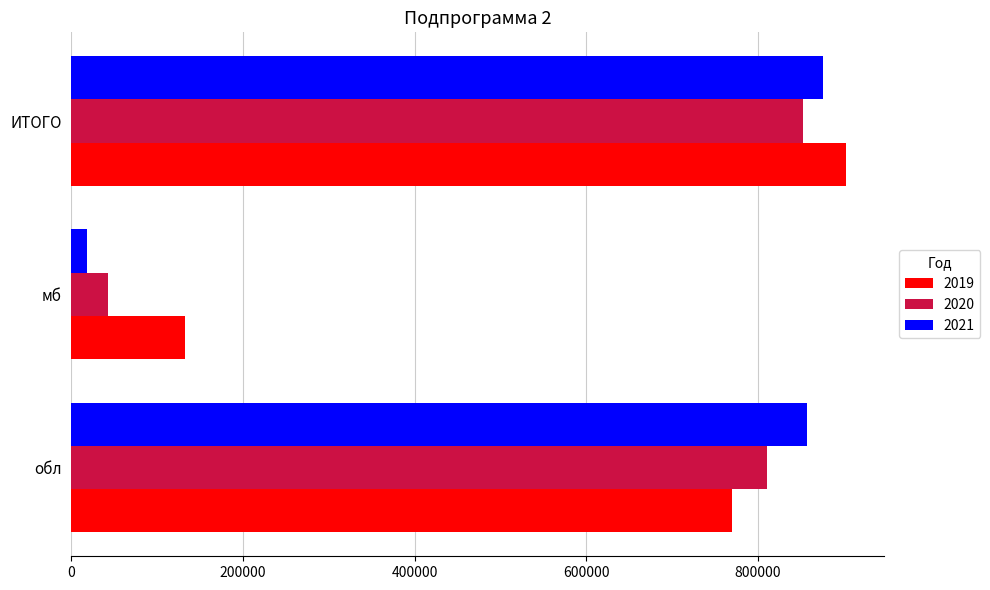

At which label is 2020 closest to 447699?

обл